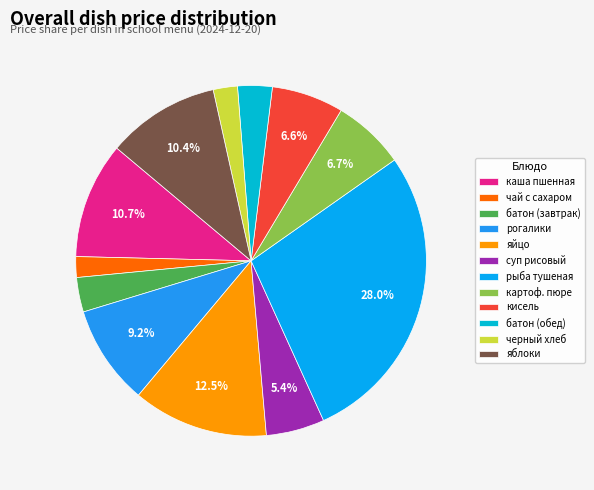

To the nearest percent, what portion does рогалики represent?

9%